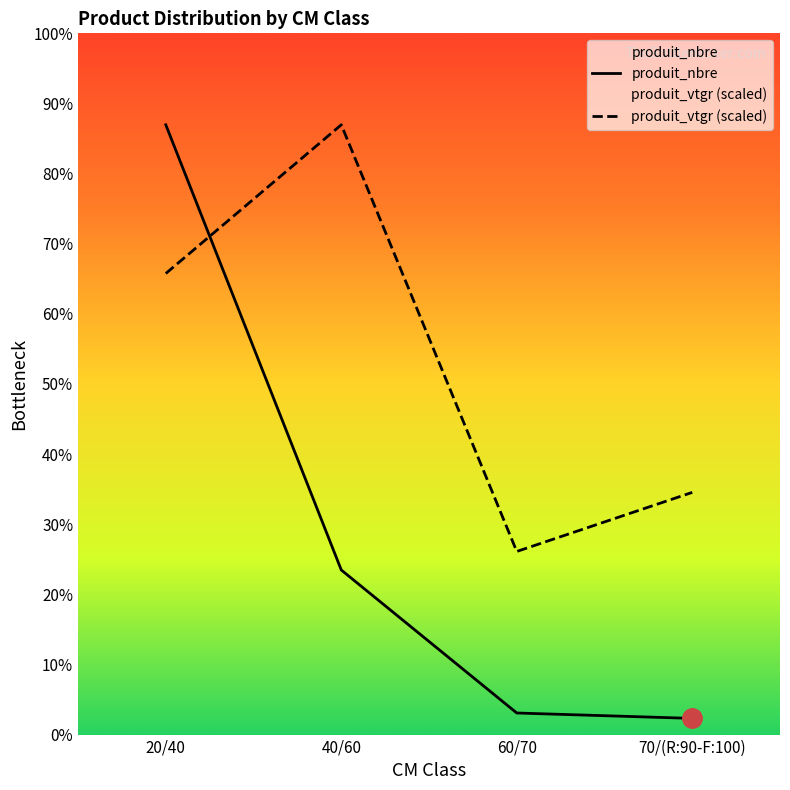

How many values in the produit_nbre series exceed 61?

1